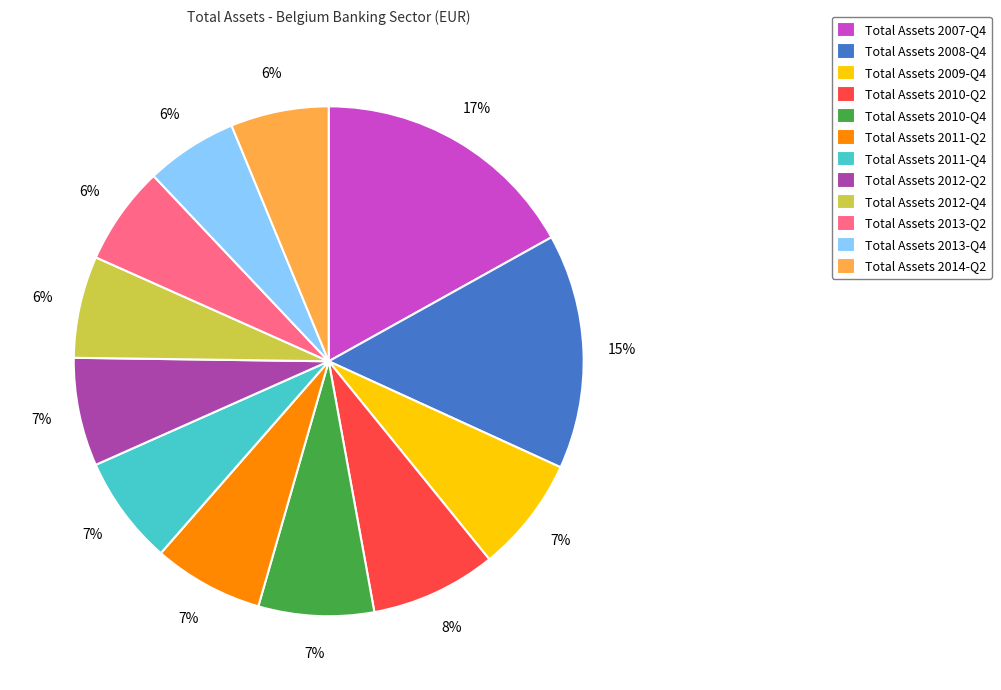

Is it true that Total Assets 2009-Q4 is 18% of the pie?

False